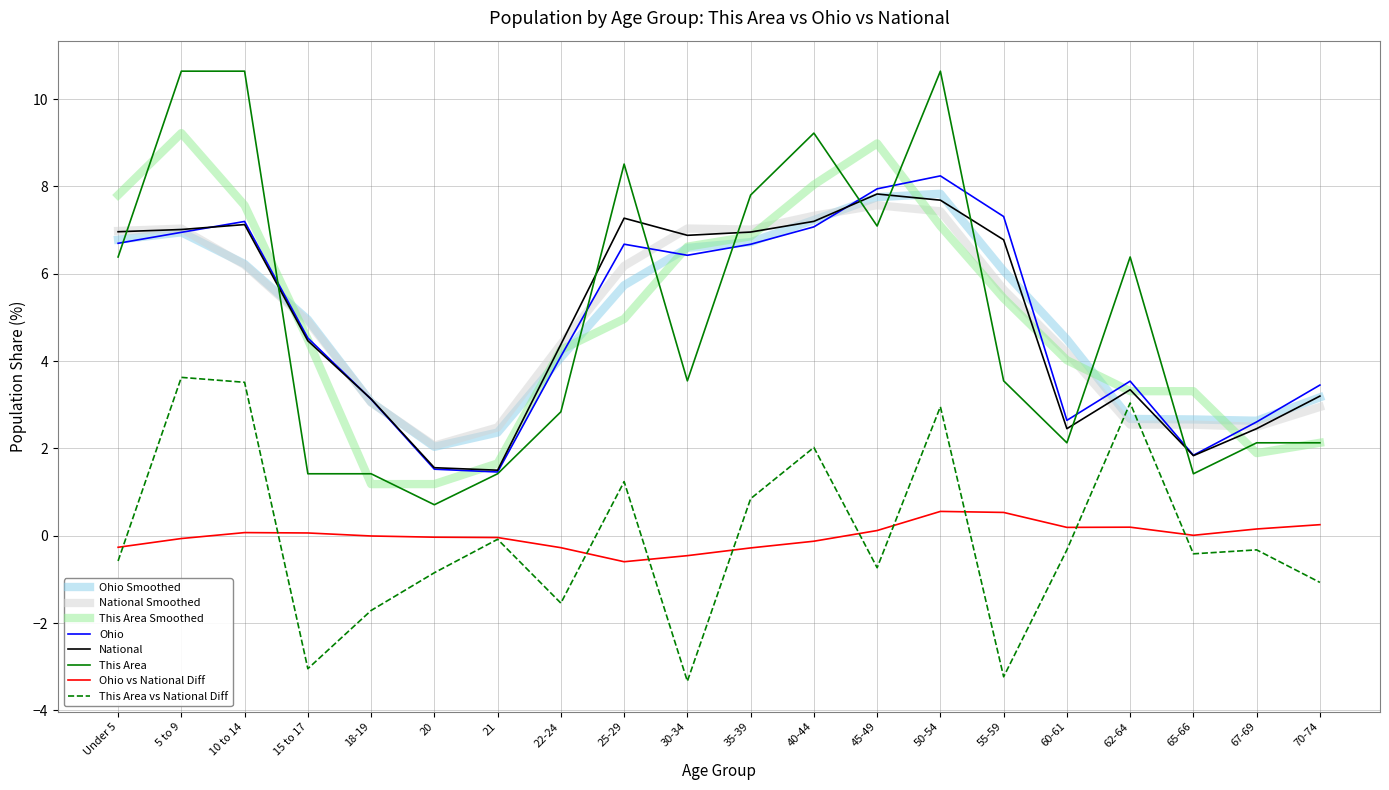

Count the number of categories in the chart.

20